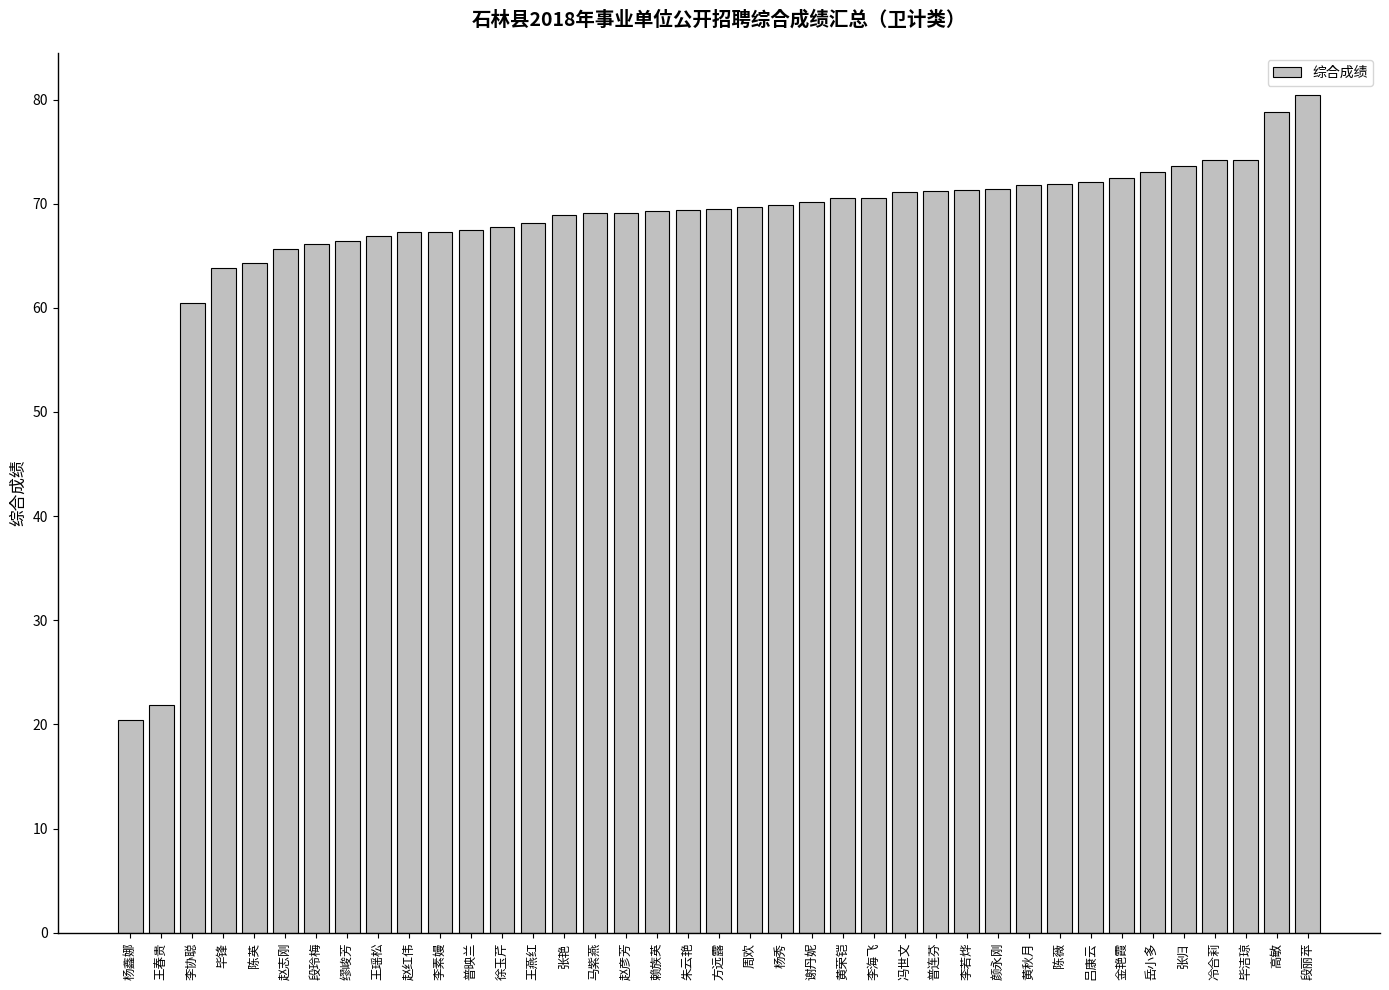

How many distinct data groups are displayed?

1